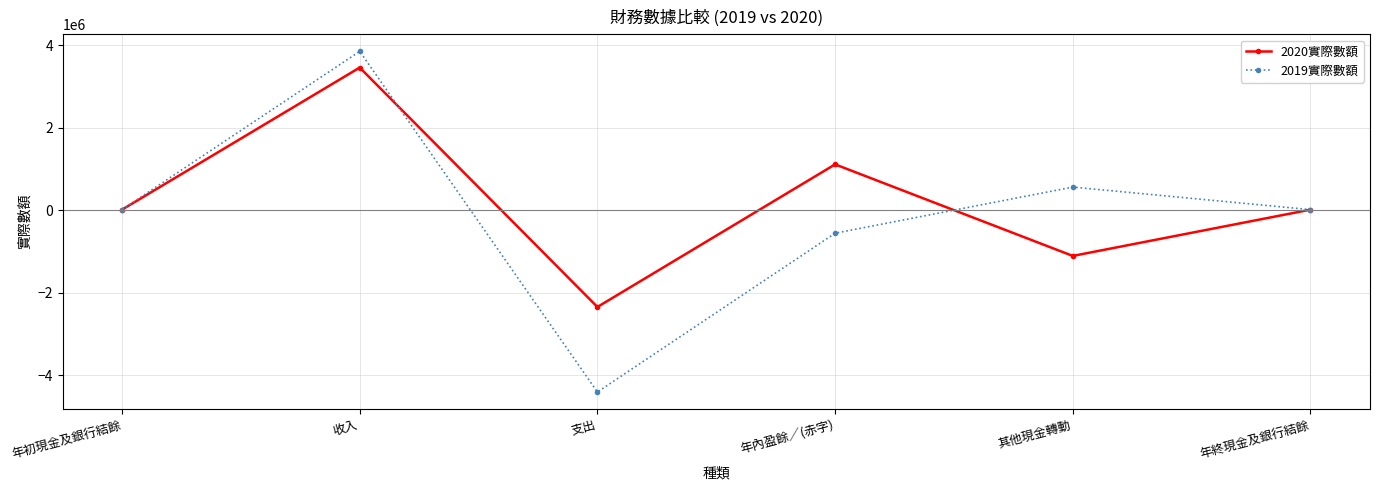

What is the label of the 1st point from the right?

年終現金及銀行結餘